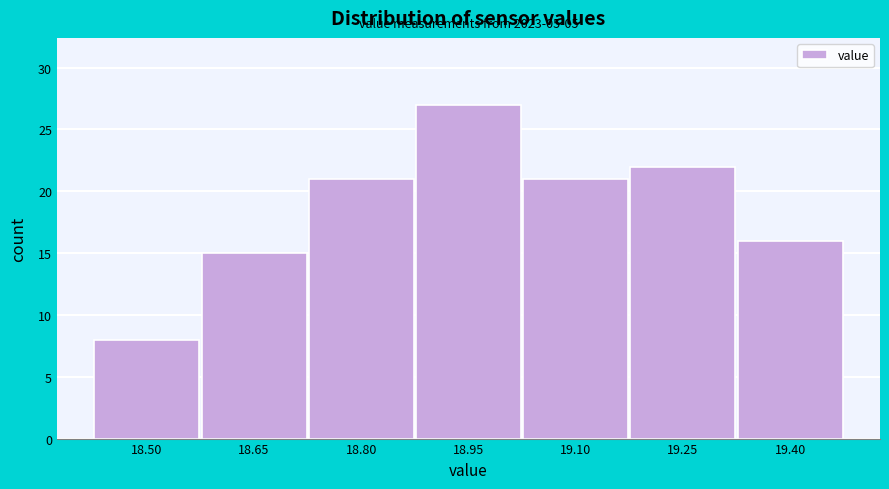

Over which range of the x-axis is the bar tallest?

18.88 to 19.02